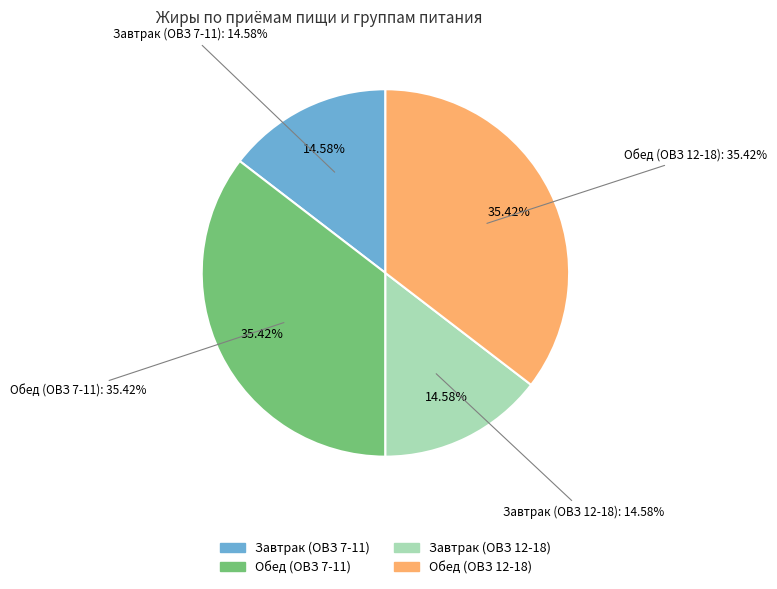

The Завтрак (ОВЗ 7-11) slice represents 15% of the pie. True or false?

True